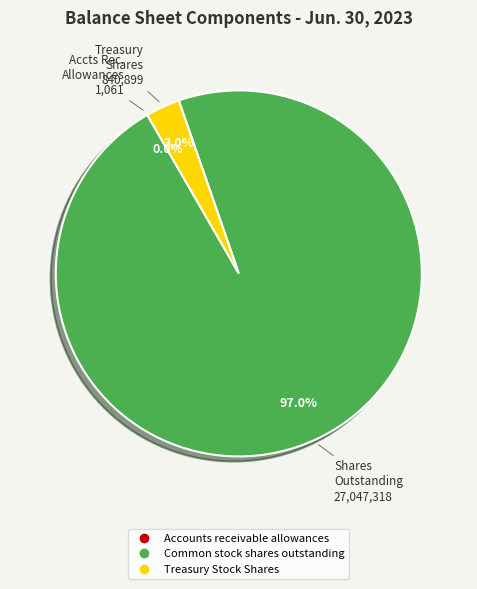

Which category accounts for the majority?

Common stock shares outstanding